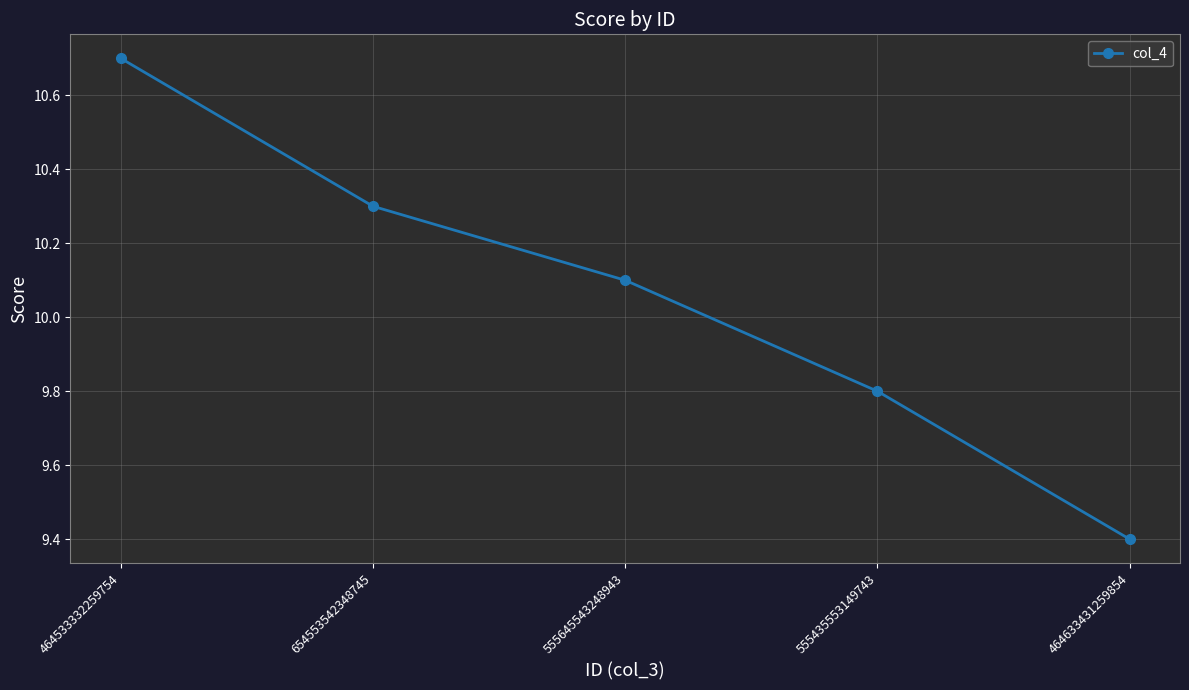

How many data points does each series have?

5